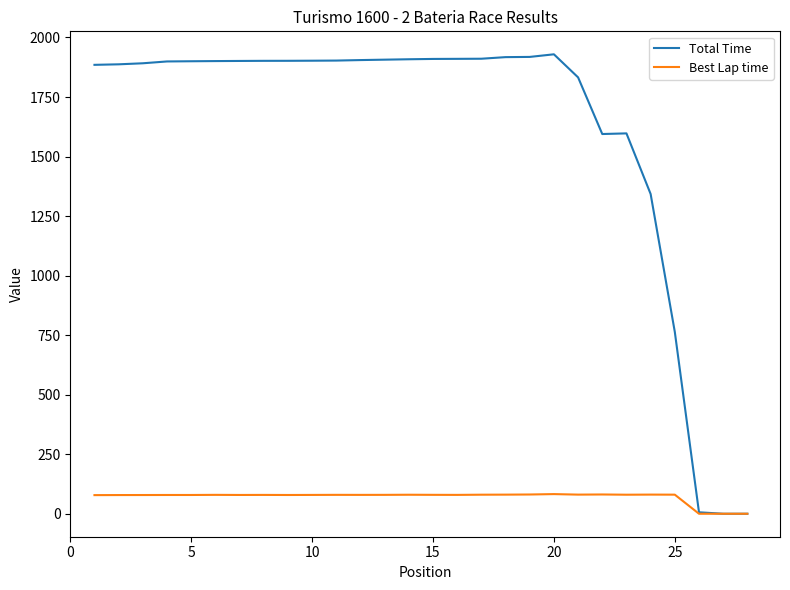

What is the greatest value displayed?

1929.4